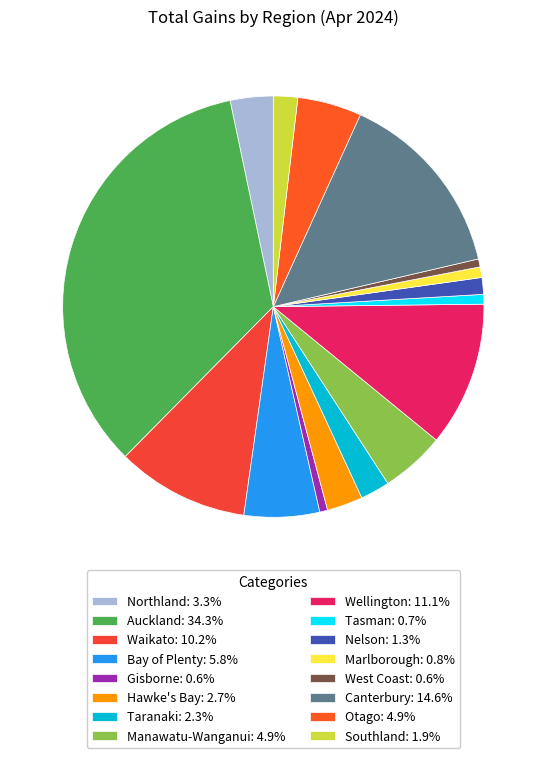

To the nearest percent, what is the difference between the largest and smallest slice percentages?

34%